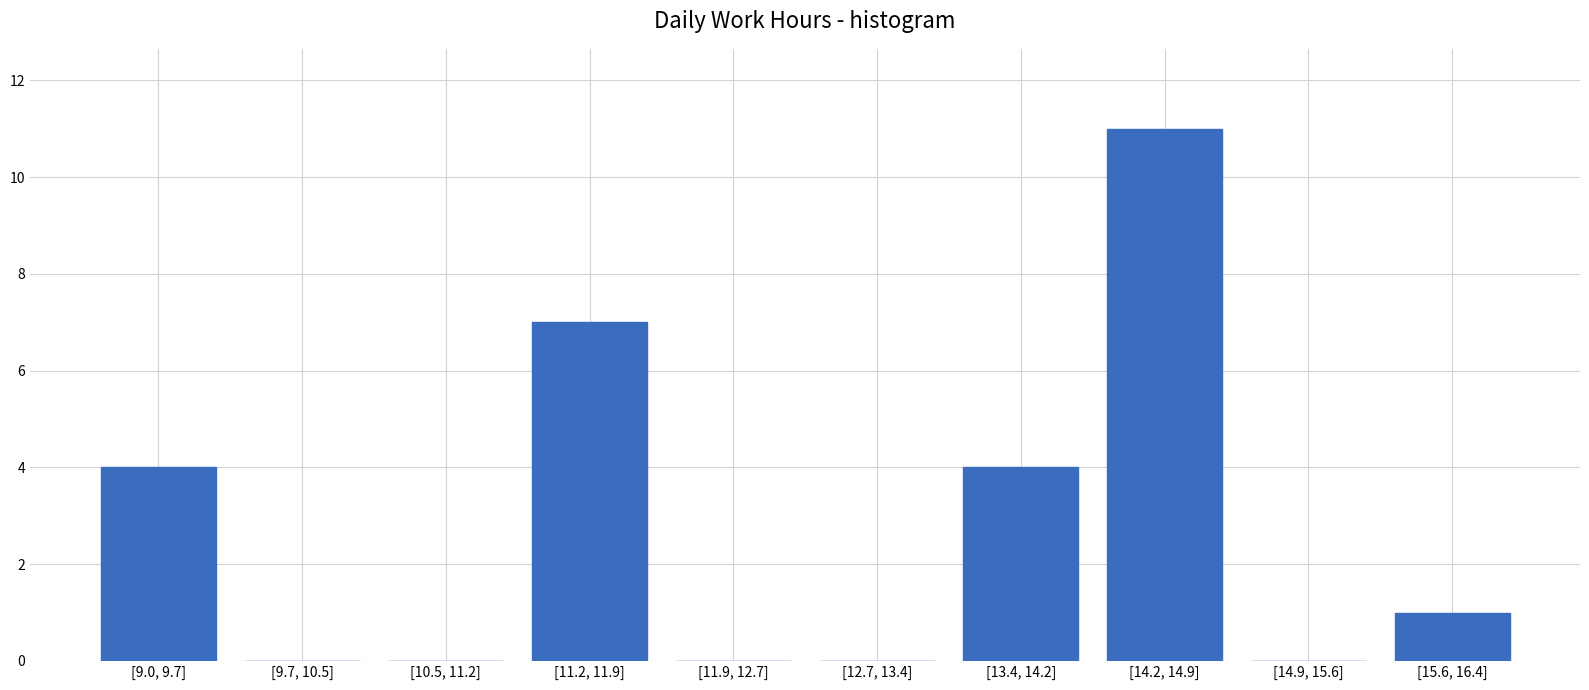

Reading right to left, transcribe all the data shown in this chart.

[15.6, 16.4]=1	[14.9, 15.6]=0	[14.2, 14.9]=11	[13.4, 14.2]=4	[12.7, 13.4]=0	[11.9, 12.7]=0	[11.2, 11.9]=7	[10.5, 11.2]=0	[9.7, 10.5]=0	[9.0, 9.7]=4